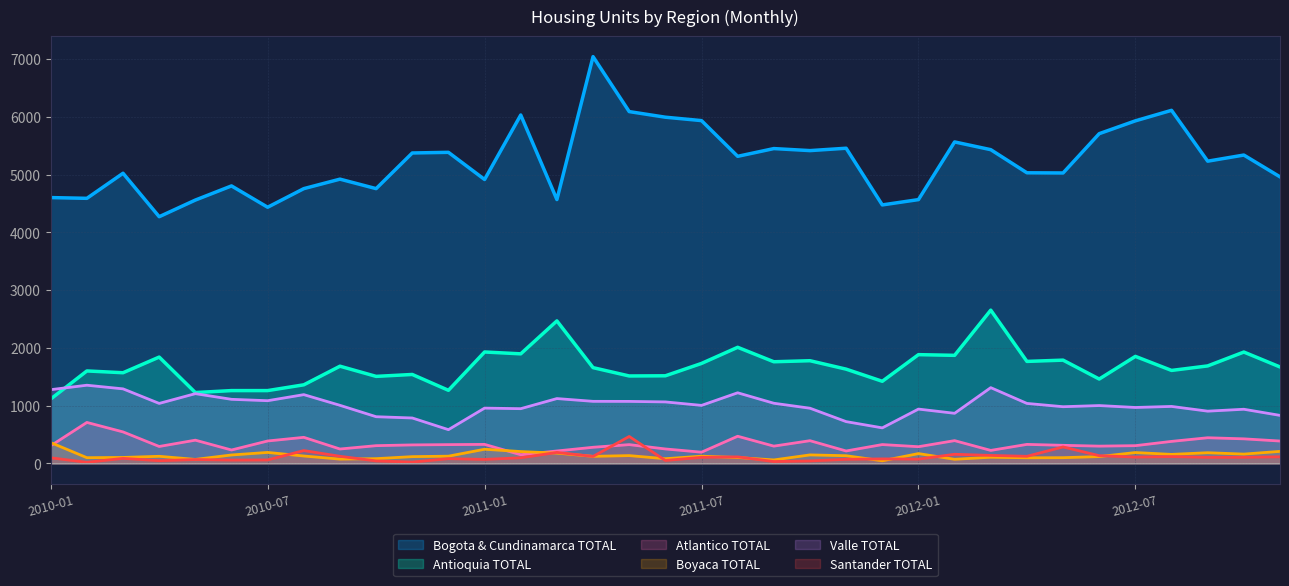

What is the maximum value shown in the chart?

7040